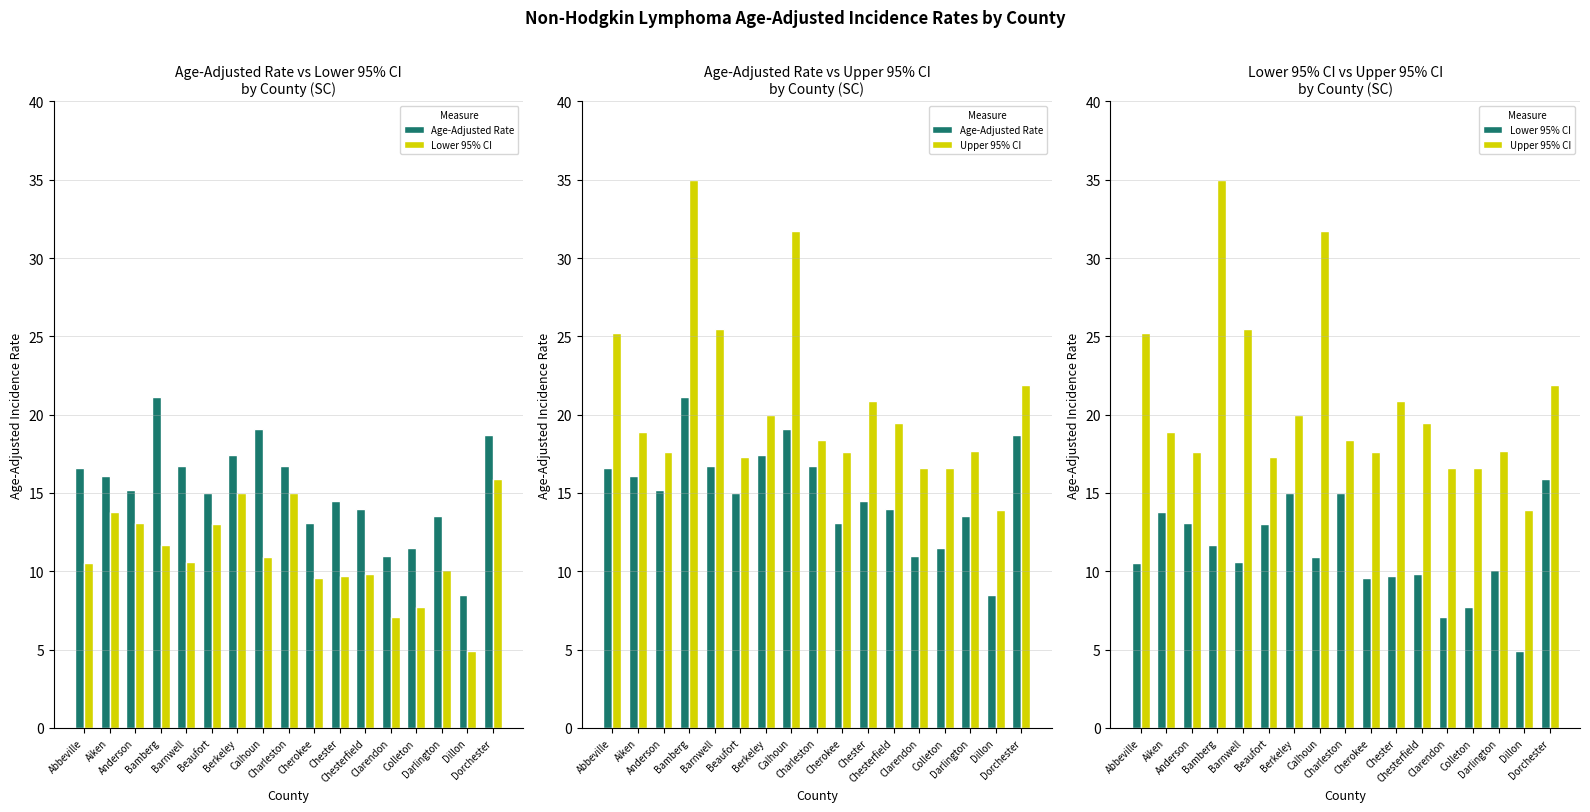

Is it true that Lower 95% CI equals 15.0 at Charleston?

True